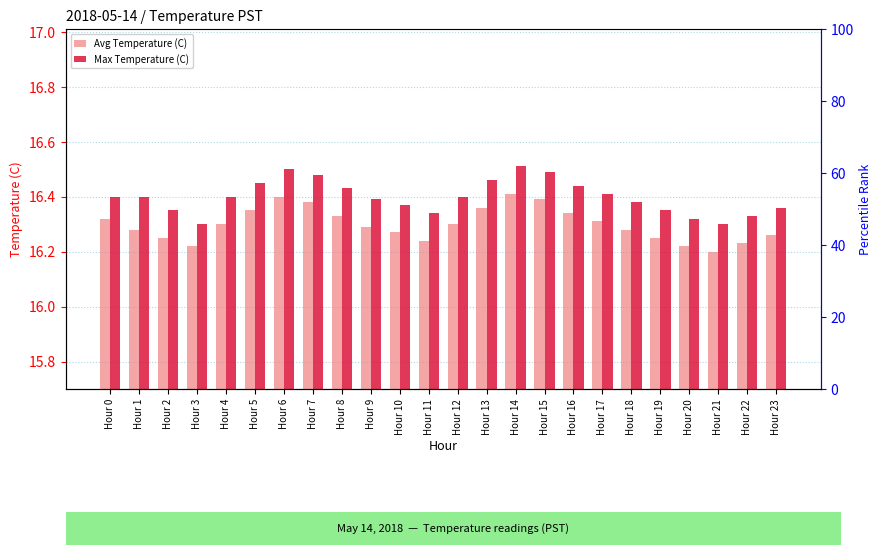

True or false: Avg Temperature (C) has a value of 23.1 at Hour 12.

False